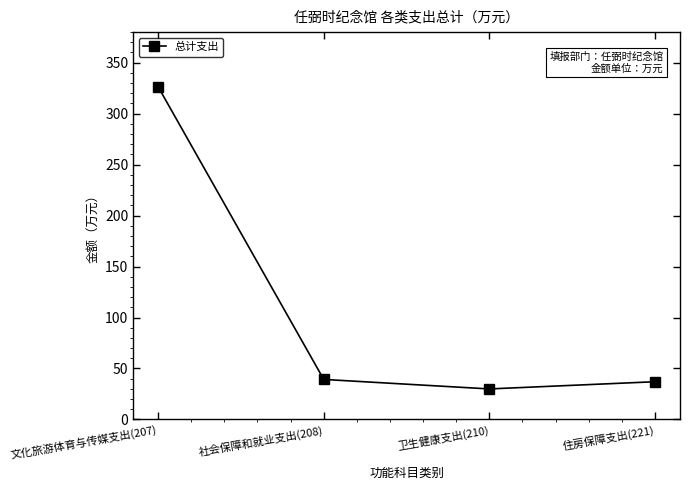

What is the change in value from 社会保障和就业支出(208) to 住房保障支出(221)?

-2.2